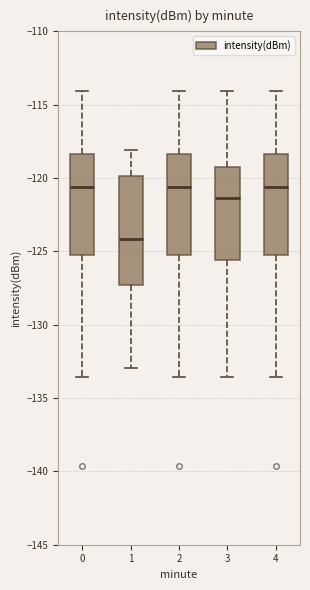

Where is the upper edge of the box at x = 0 on the y-axis? The values are not printed on the chart, so give them approximately, as read against the axis.

-118.5